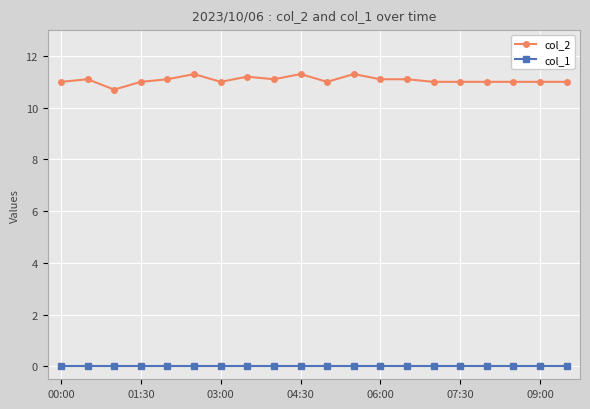

What is the highest value of the col_2 series?

11.3